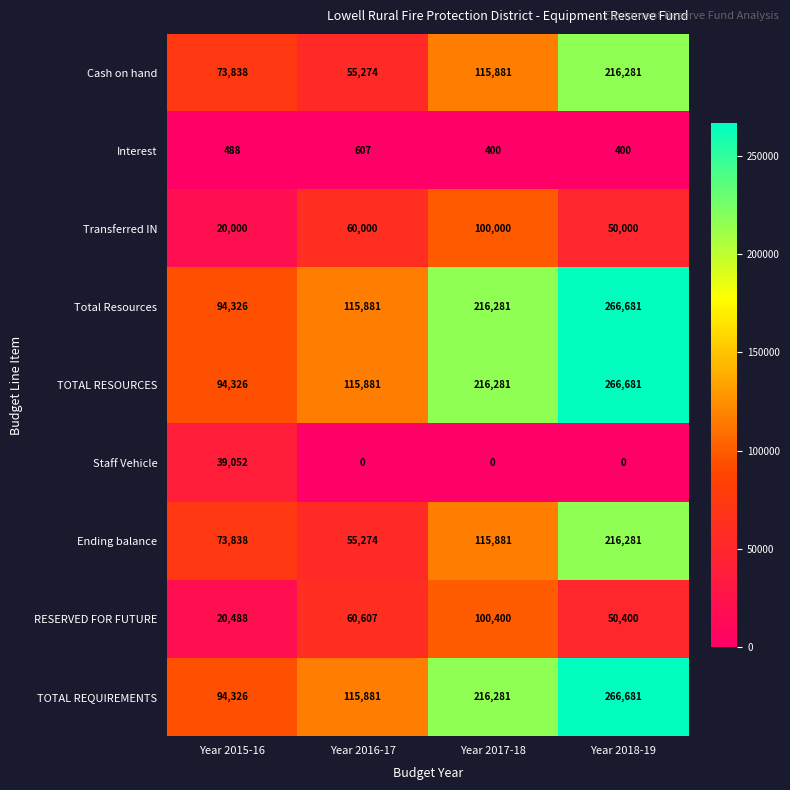

What is the difference between the maximum and minimum values in the Transferred IN series?

80000